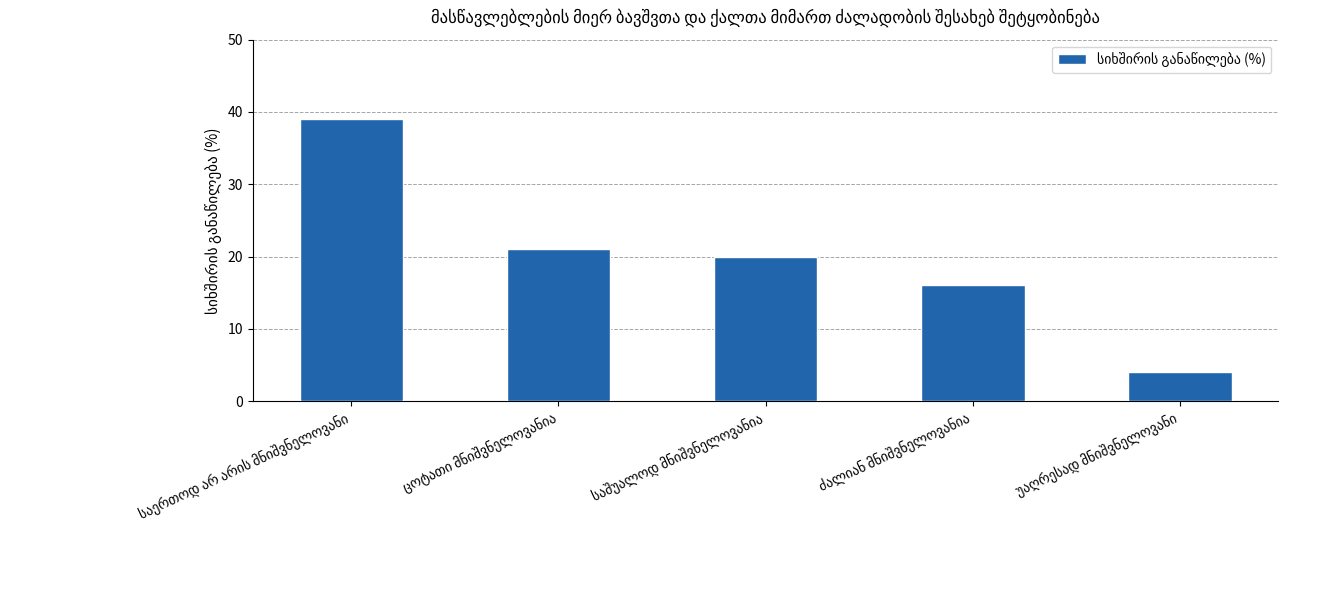

What is the difference between the second highest and second lowest values?

5